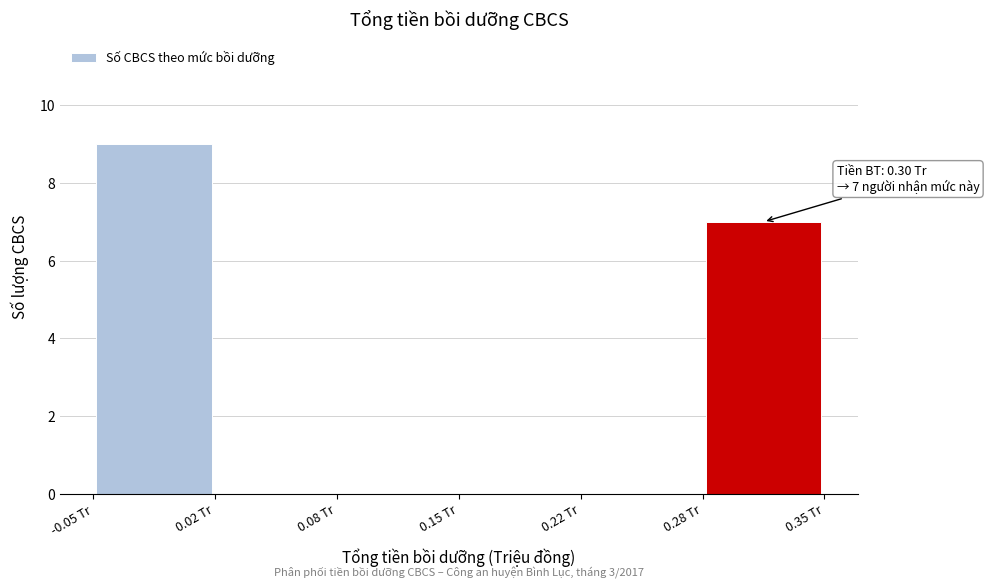

Over which range of the x-axis is the bar tallest?

-0.05 to 0.02